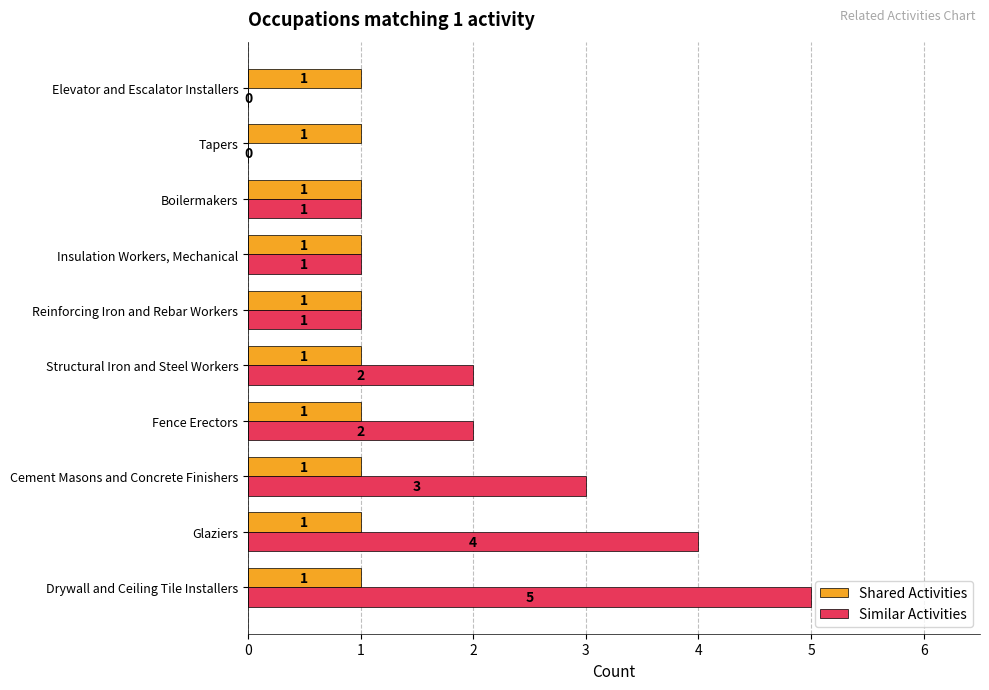

How many Similar Activities values are between 1 and 3?

6